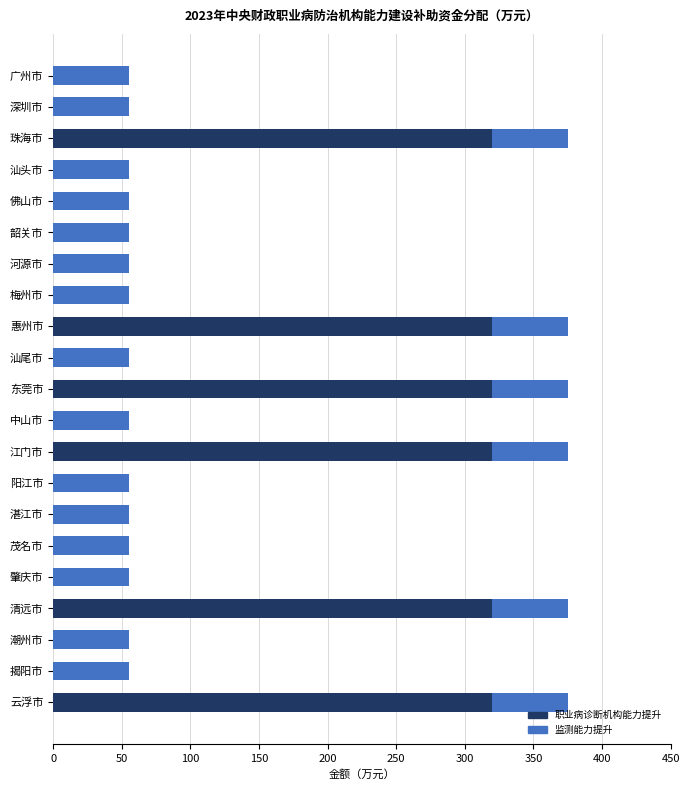

What is the total value across all series at 揭阳市?

55